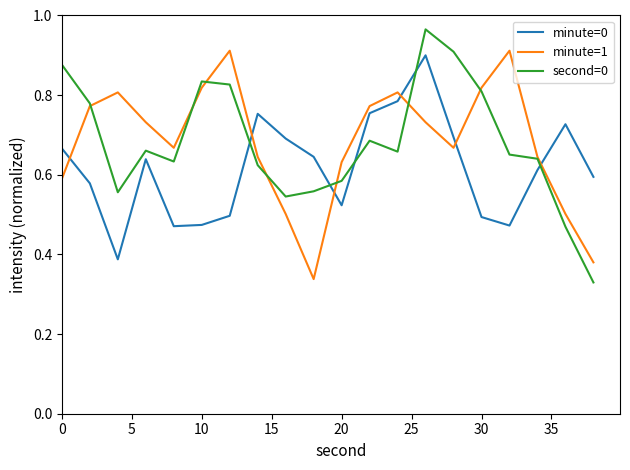

How many times do second=0 and minute=0 cross each other?

5